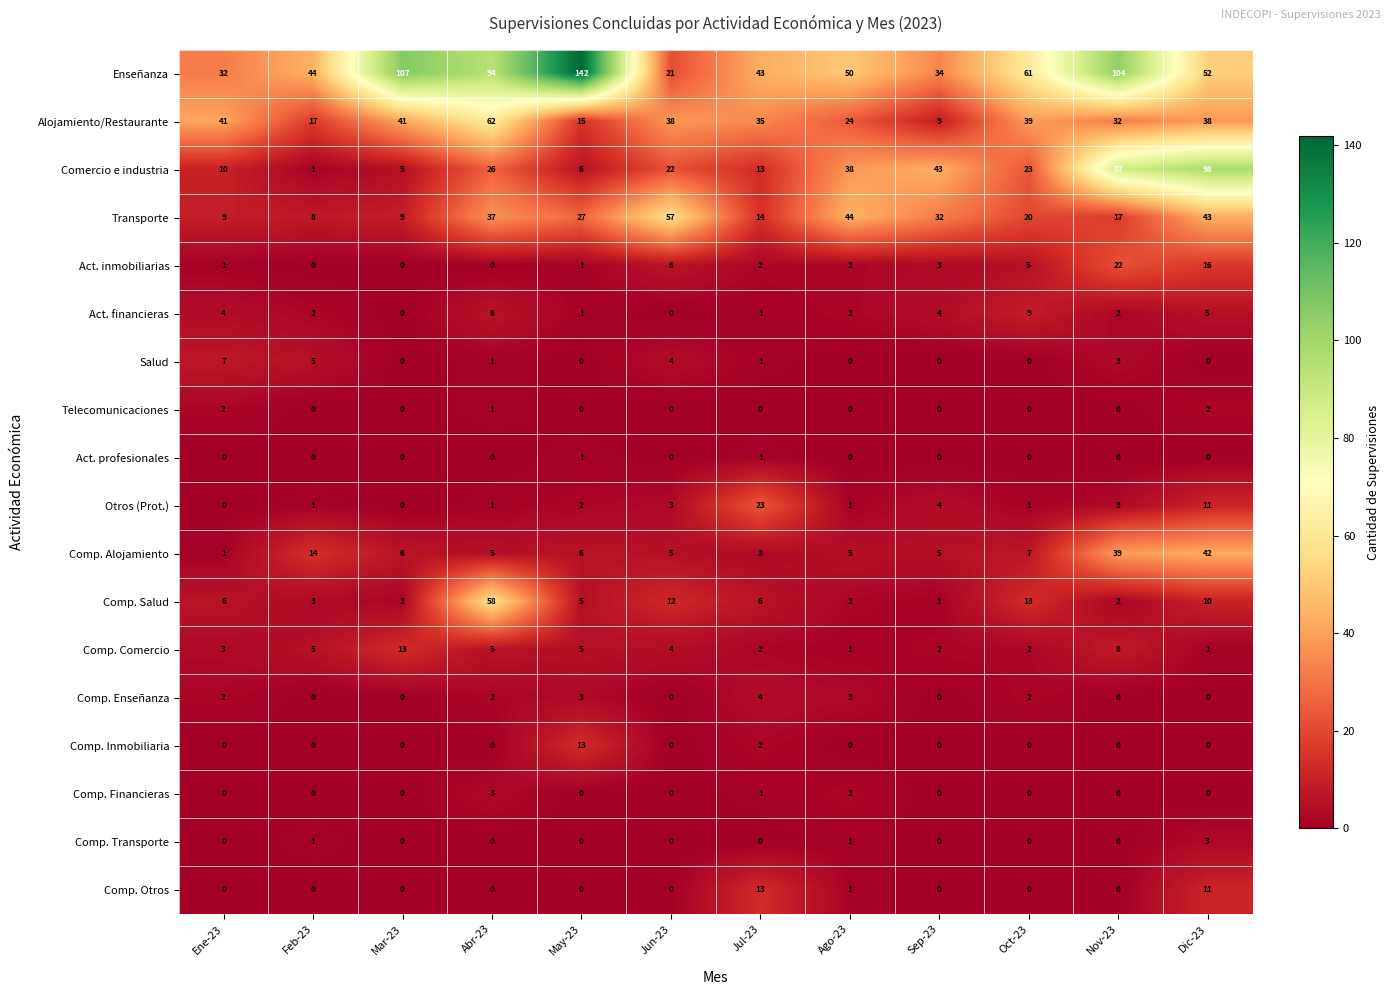

What is the sum of all Comp. Salud values?

120